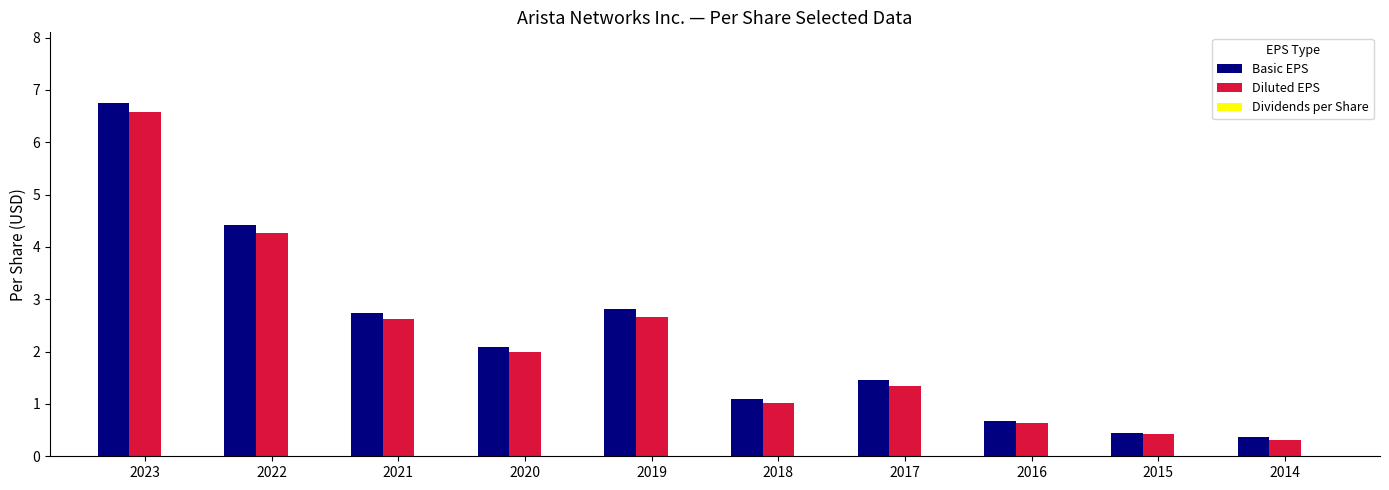

Where does the Diluted EPS series first go above 2?

2023